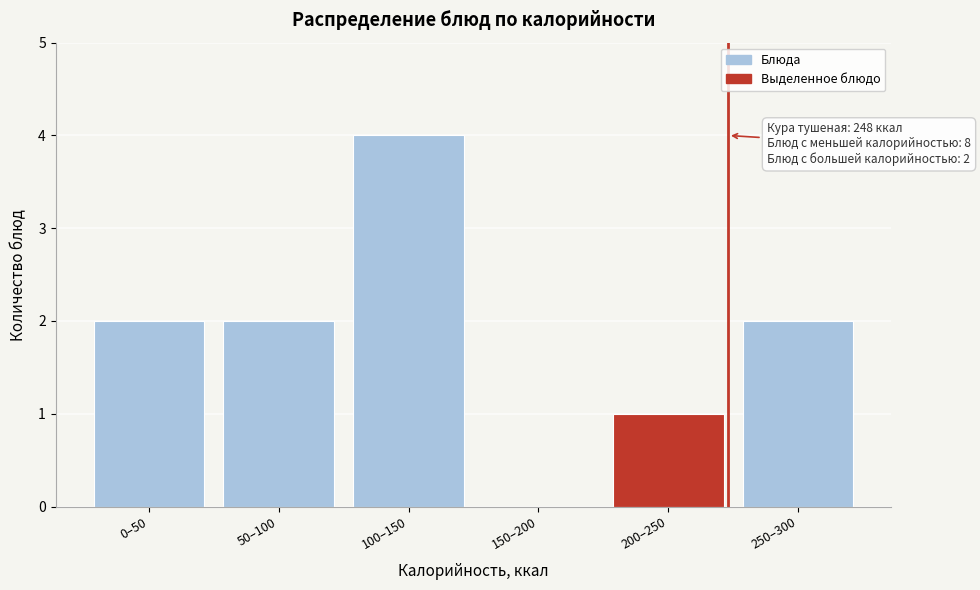

Reading right to left, list all the values displayed in this chart.

250–300=2	200–250=1	150–200=0	100–150=4	50–100=2	0–50=2